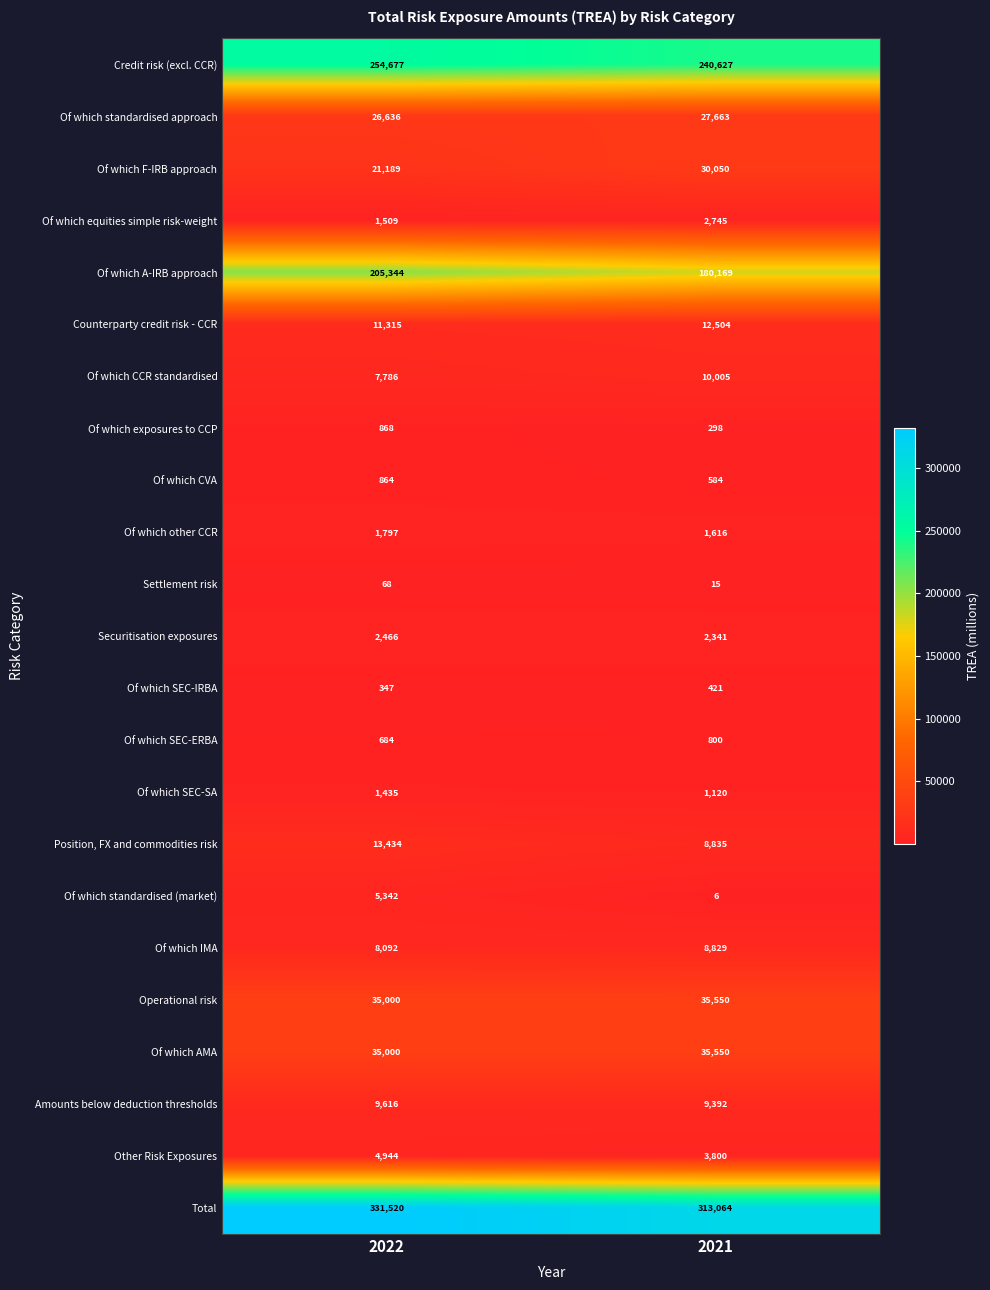

Rank the categories by Of which CVA value from highest to lowest.

2022, 2021